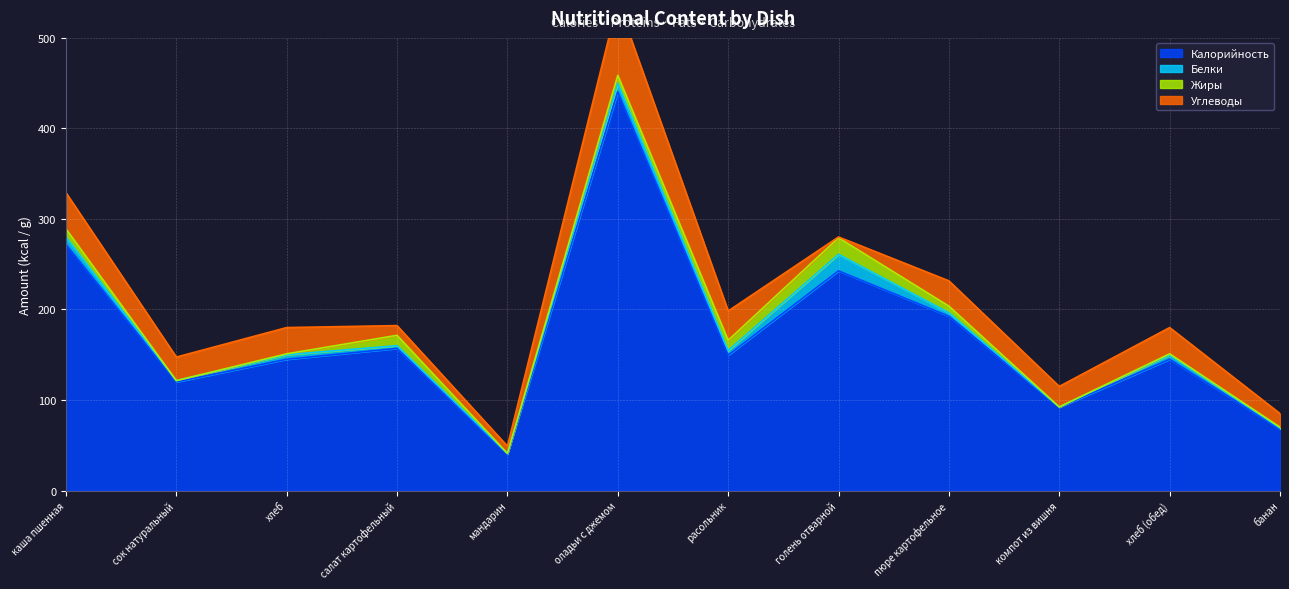

What is the highest value of the Углеводы series?

81.4